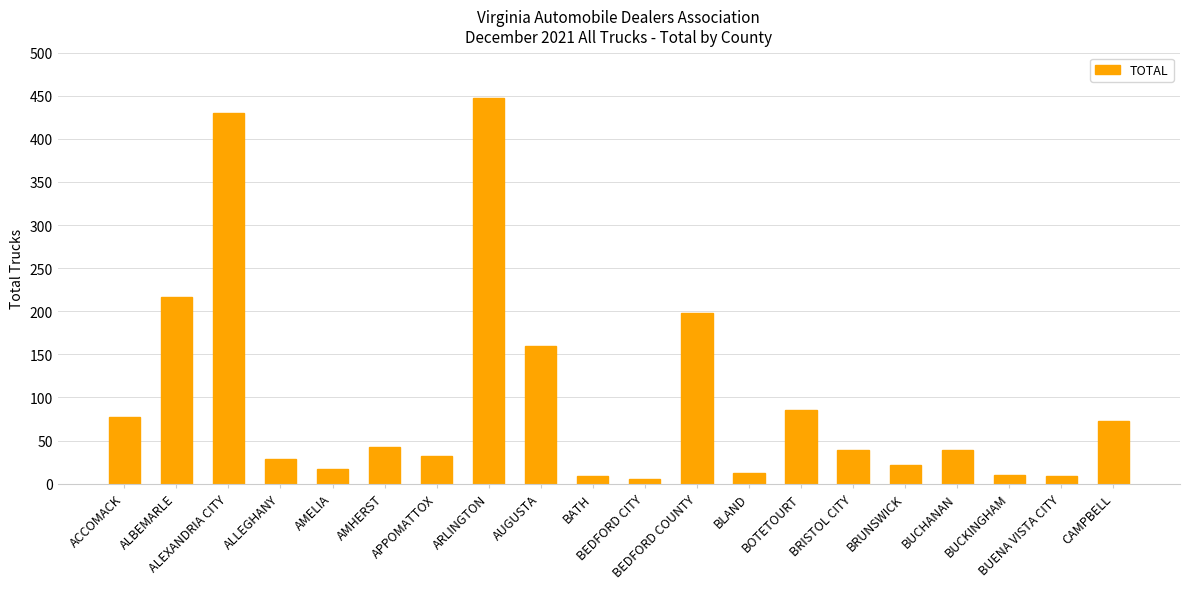

The chart shows a value of 664 at ALEXANDRIA CITY. True or false?

False